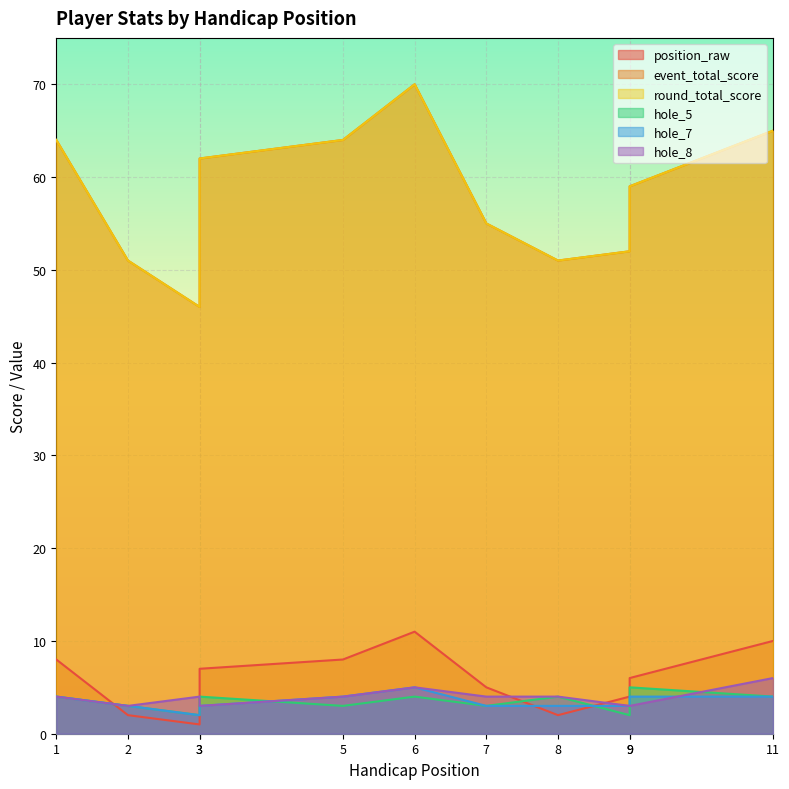

Does the chart display data point markers on the line(s)?

No